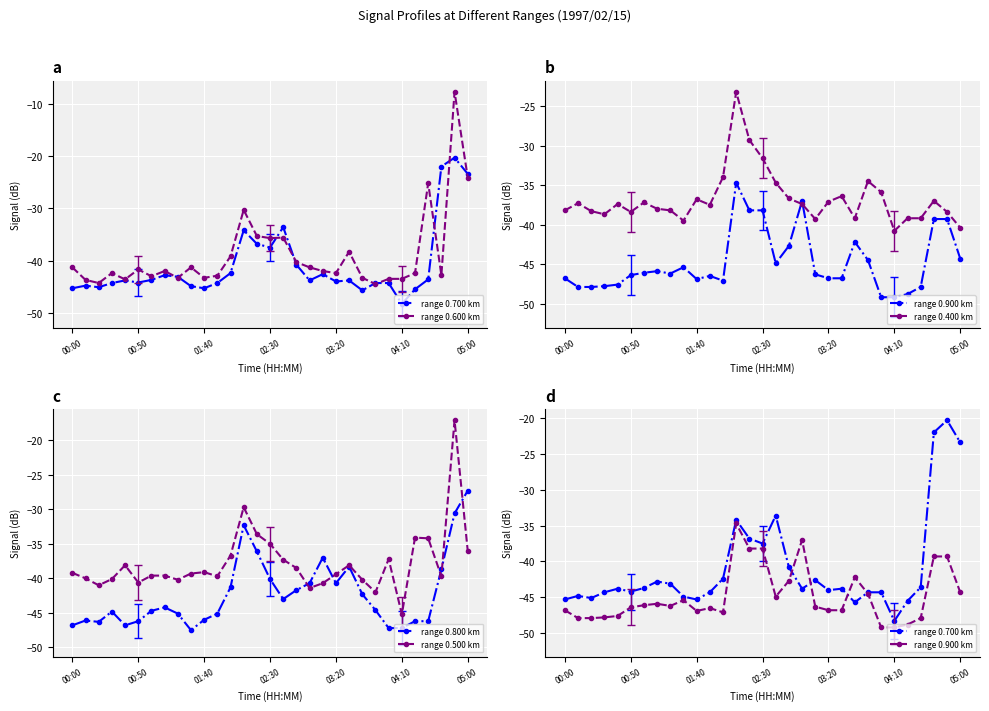

True or false: range 0.800 km has more than 0 points higher than both neighbors.

True